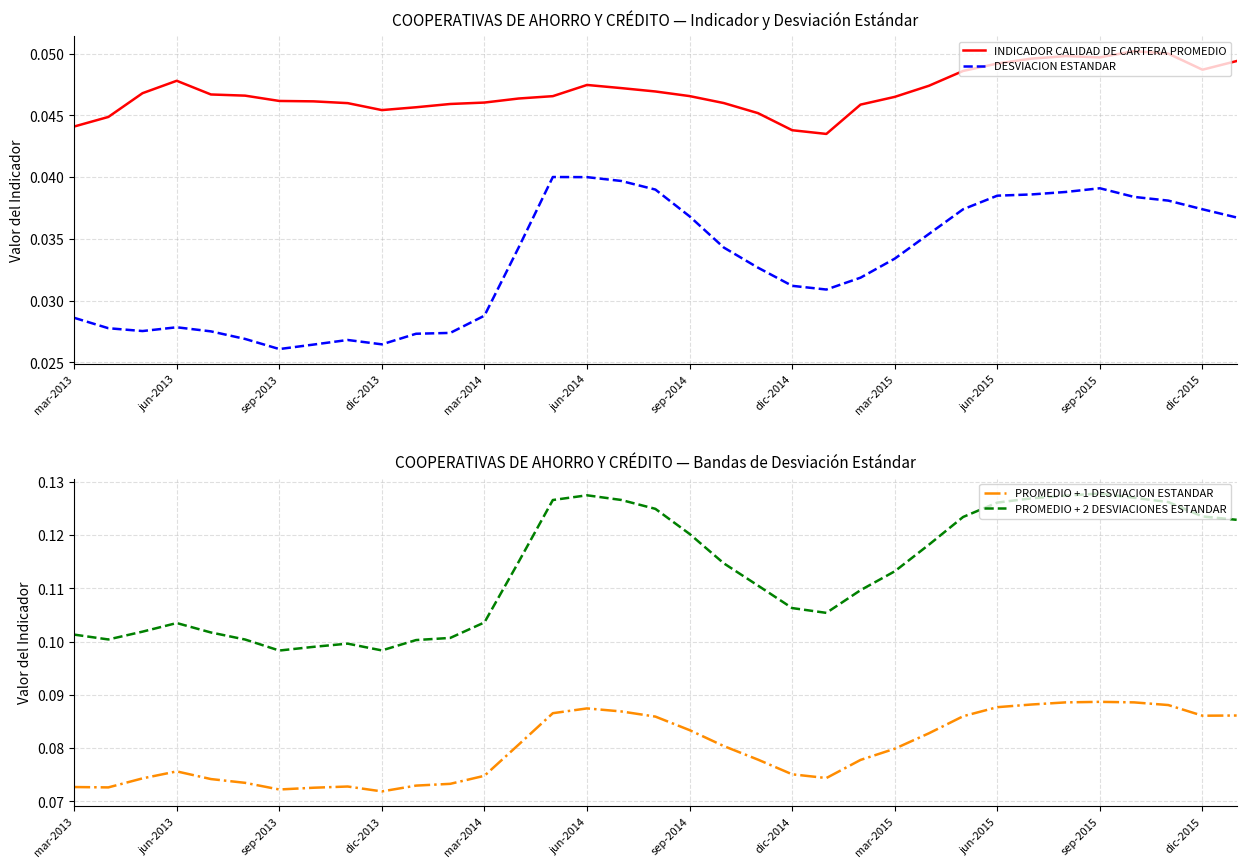

True or false: INDICADOR CALIDAD DE CARTERA PROMEDIO and DESVIACION ESTANDAR cross at least once.

False